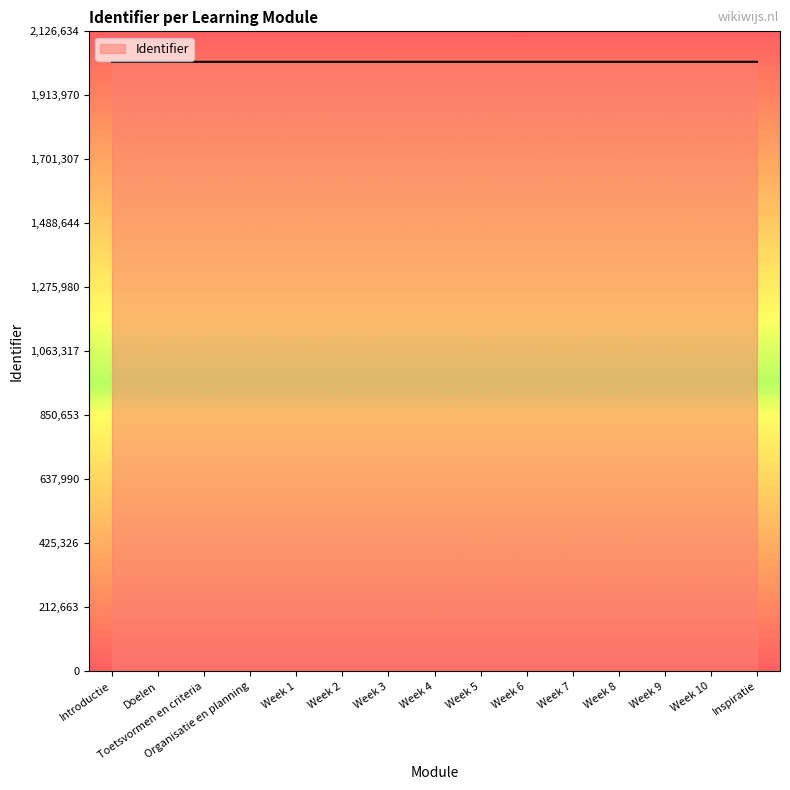

What is the approximate value at Week 4, to the nearest 10?

2025350